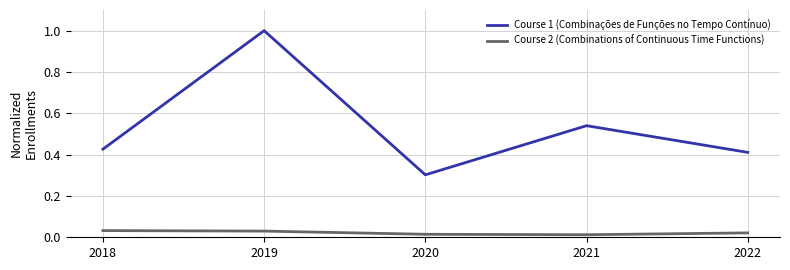

True or false: Course 2 (Combinations of Continuous Time Functions) and Course 1 (Combinações de Funções no Tempo Contínuo) intersect in this chart.

False